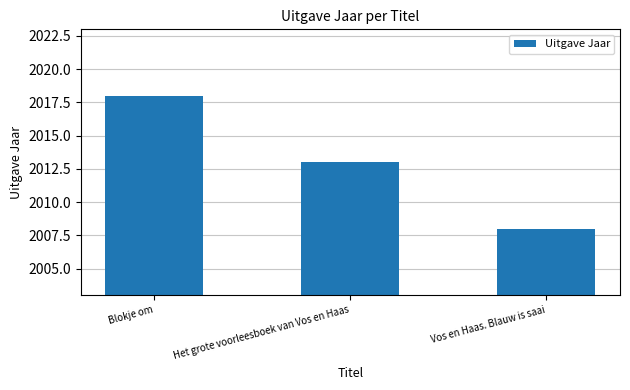

At which category does the chart reach its peak across all series?

Blokje om